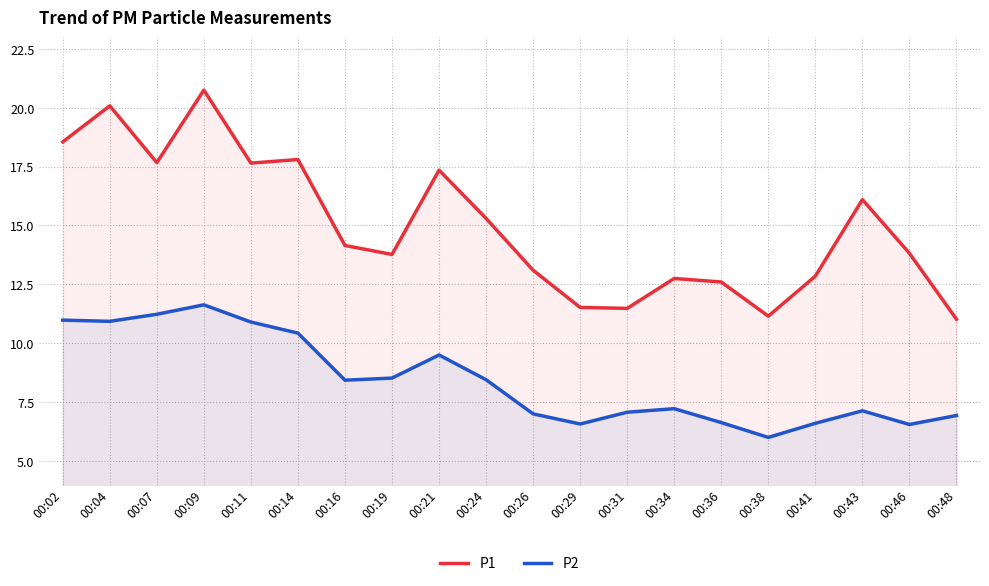

What is the minimum value for P1?

11.0